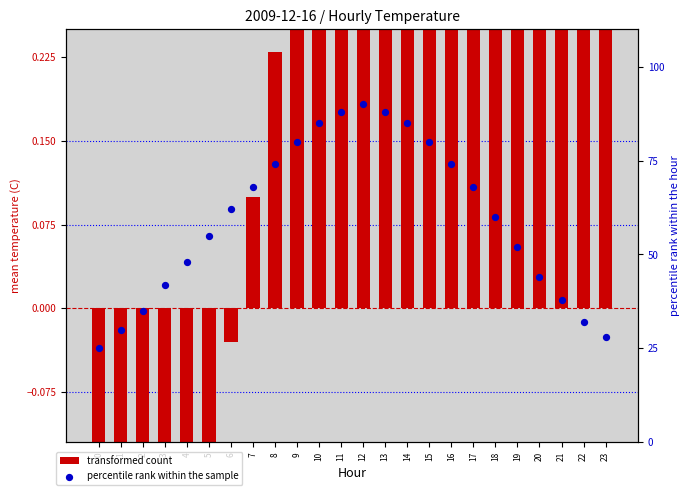

At how many categories does at least one series exceed 18?

24